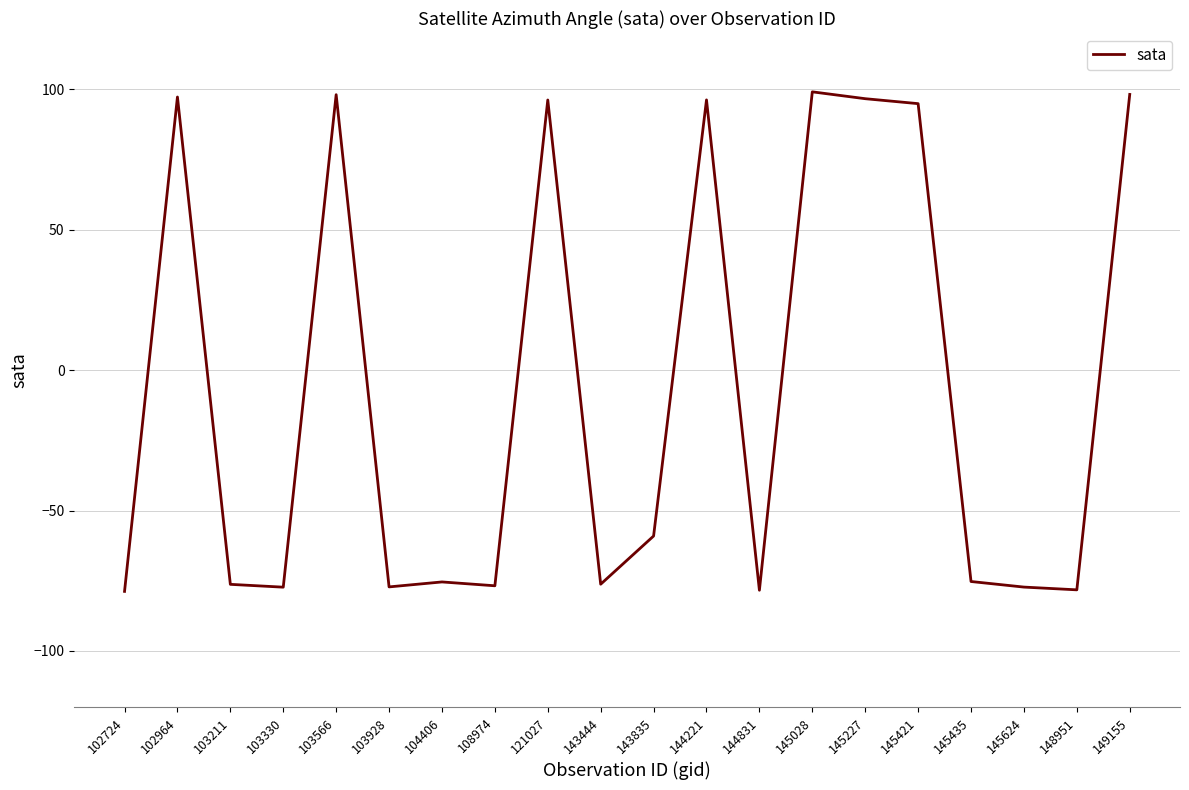

True or false: the data shows 130.4 at 102964.

False